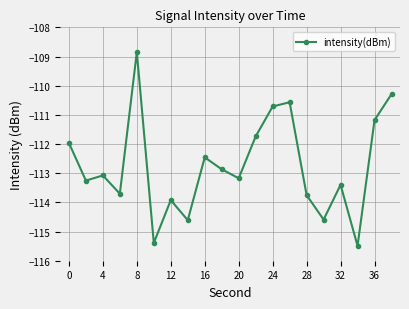

How many interior local peaks (higher than both neighbors) does the data have?

6